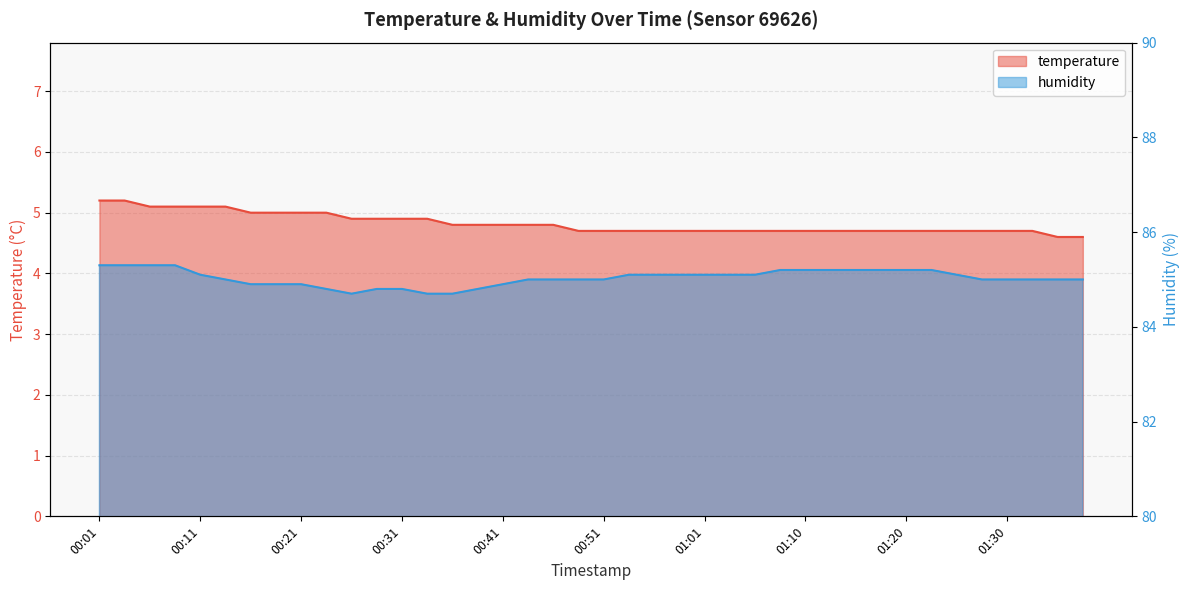

At which label is humidity closest to 85?

00:14